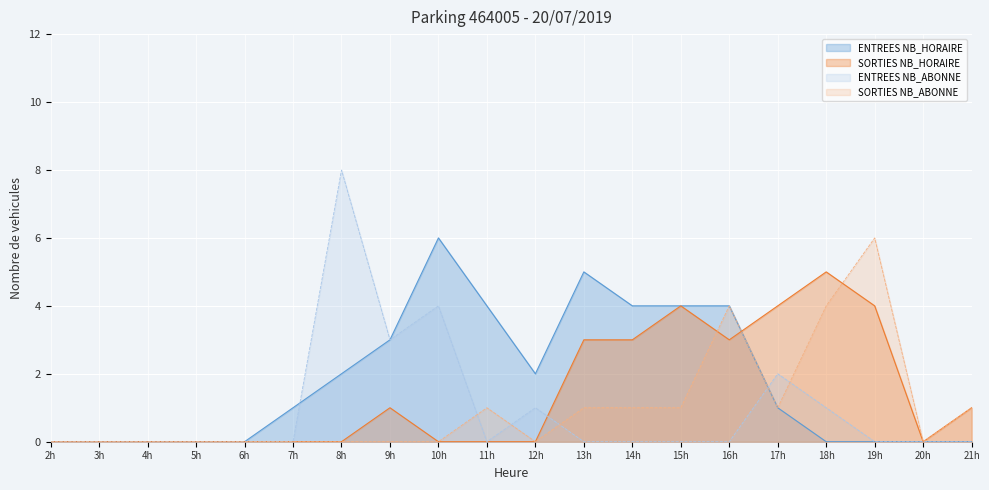

In ENTREES NB_HORAIRE, how many points are higher than both neighbors (excluding endpoints)?

2